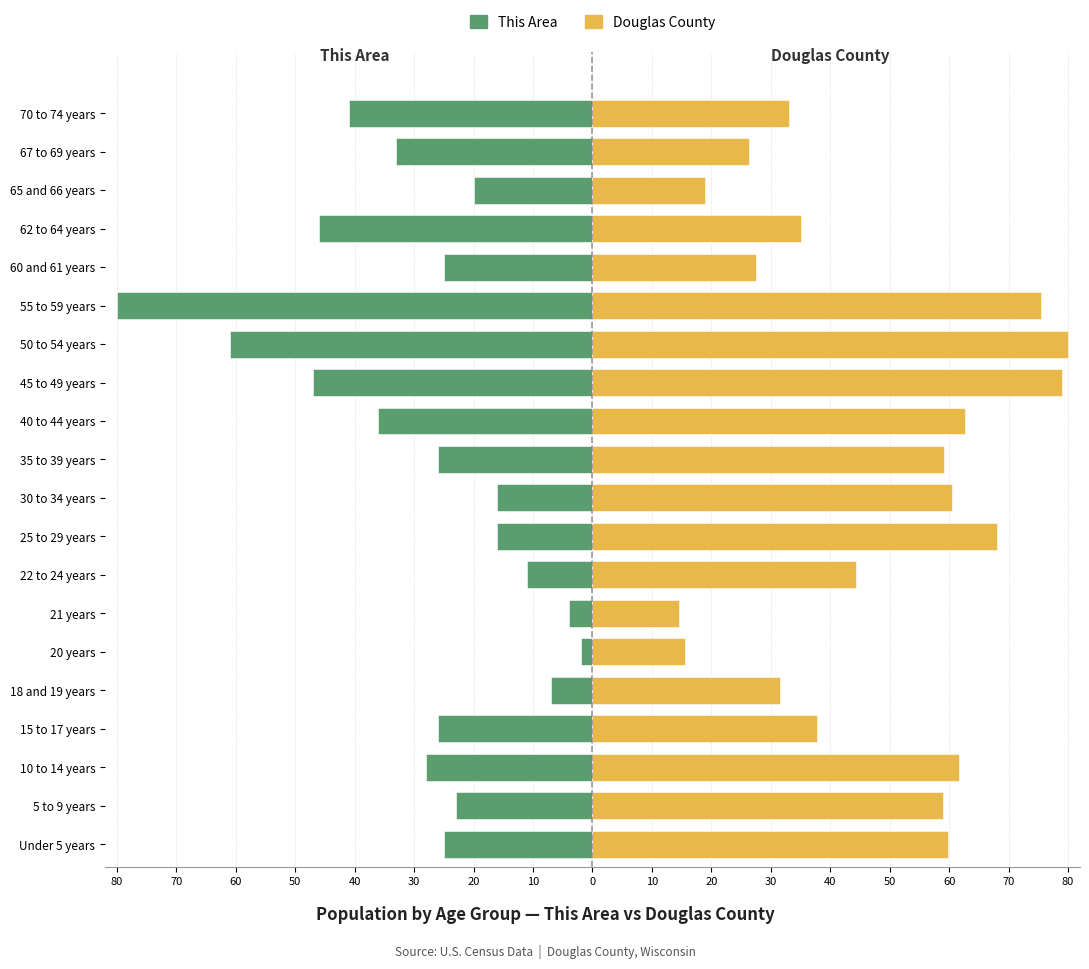

What is the average value of the This Area series?

-28.6